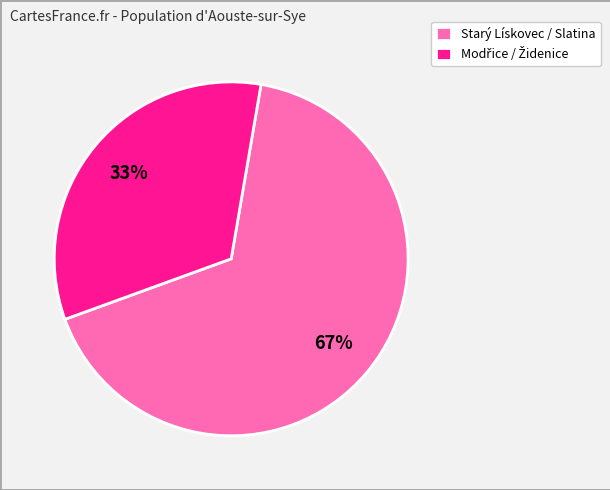

Which slice represents more than half of the pie?

Starý Lískovec / Slatina